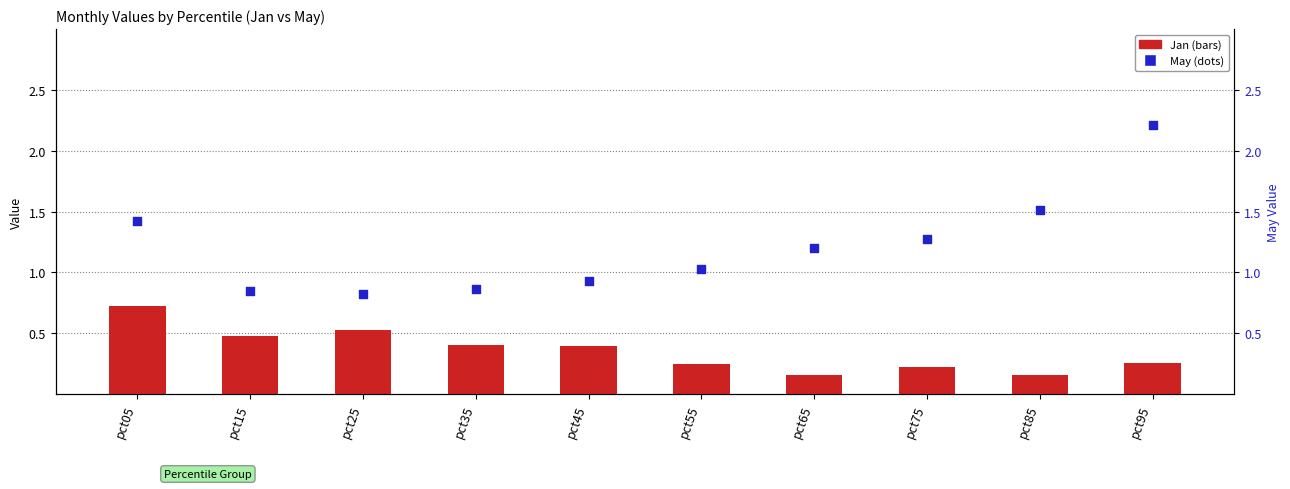

At which category is the sum across all series the highest?

pct95